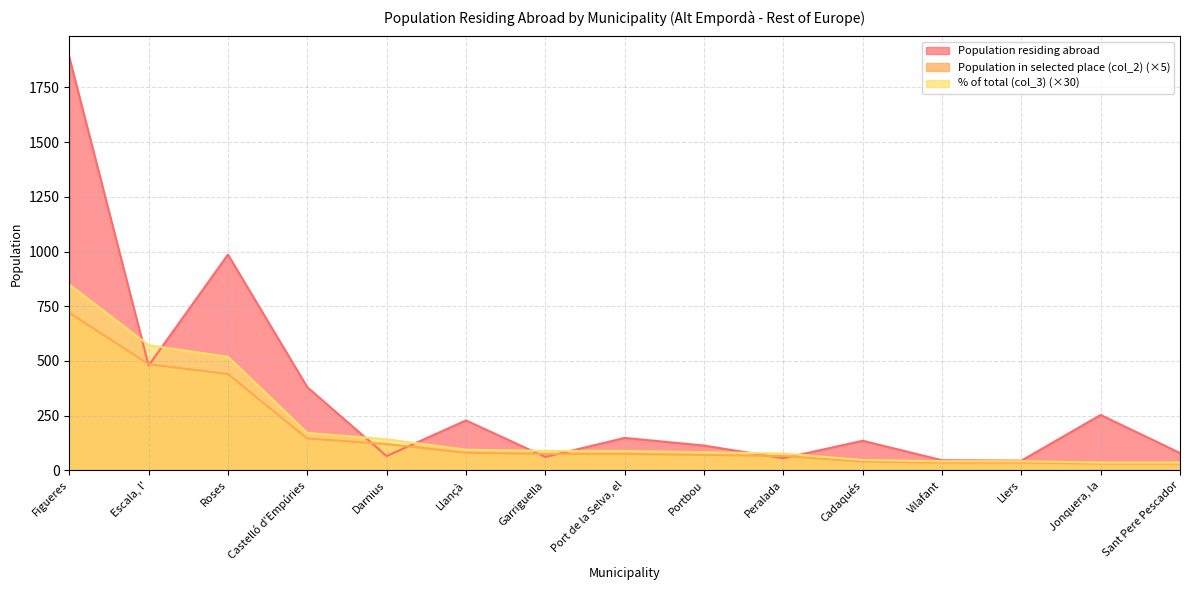

At which category does the chart reach its peak across all series?

Figueres